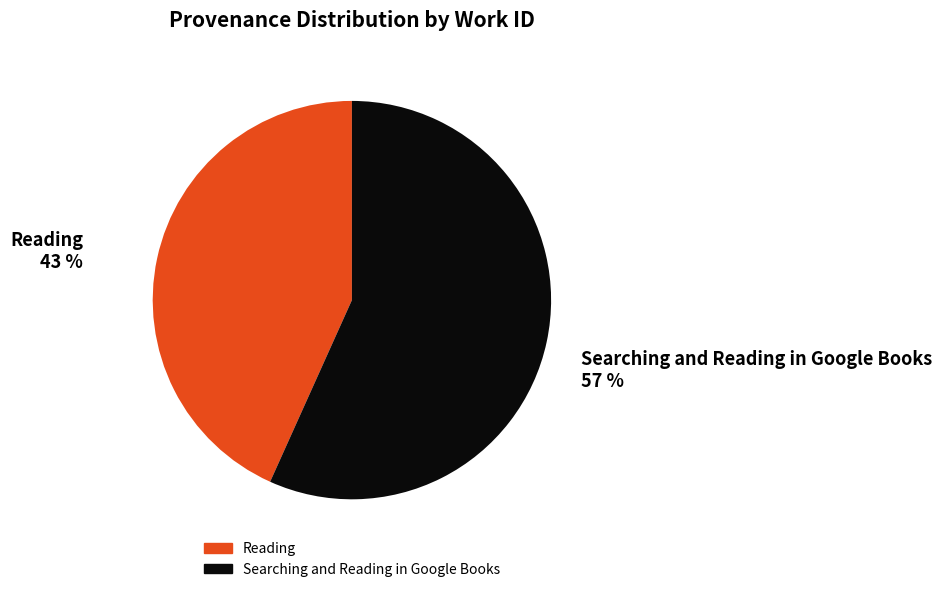

Which category has the smallest portion of the pie?

Reading